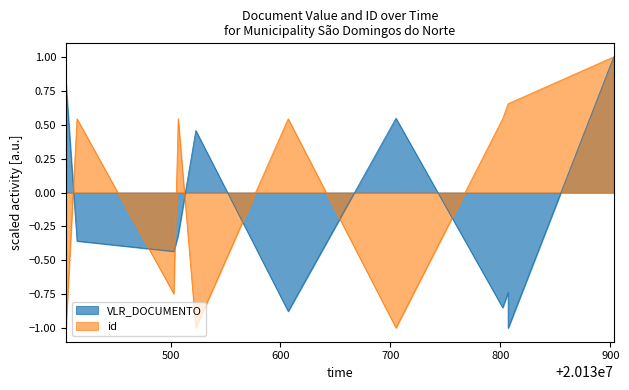

Count the number of categories in the chart.

11